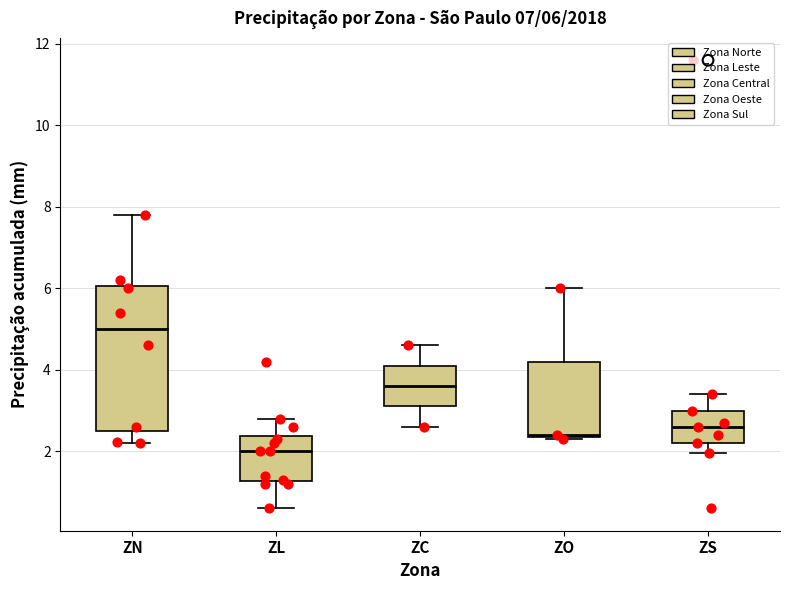

Which box has the lowest median line?

ZL